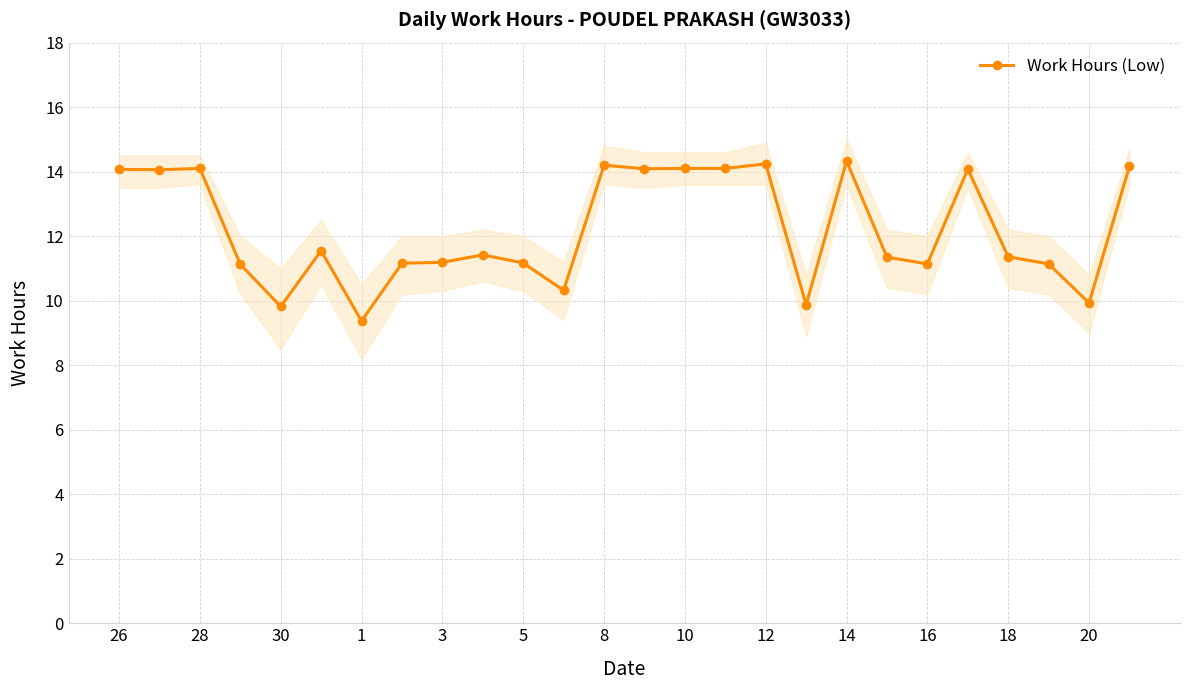

How many lines are shown in the chart?

1